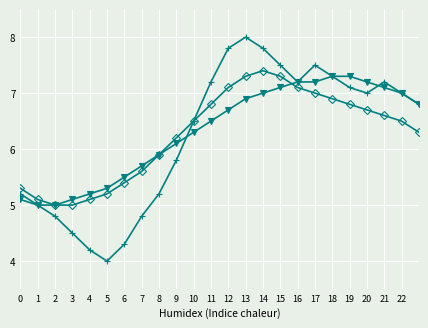

What is the minimum value shown in the chart?

4.0